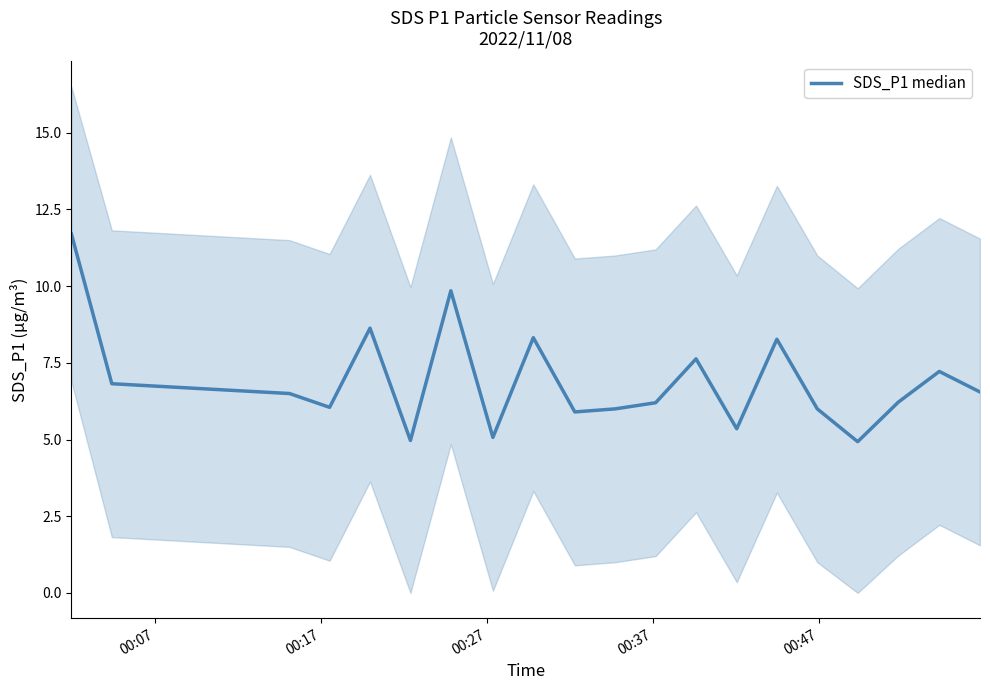

Reading left to right, list all the values displayed in this chart.

11.7	6.8	6.5	6.0	8.6	5.0	9.8	5.1	8.3	5.9	6.0	6.2	7.6	5.3	8.3	6.0	4.9	6.2	7.2	6.5